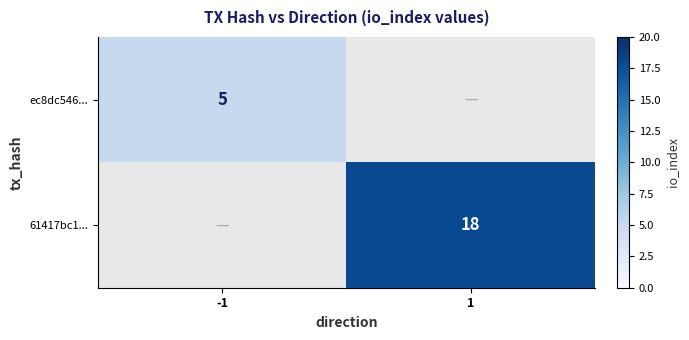

At how many categories does at least one series exceed 12?

1